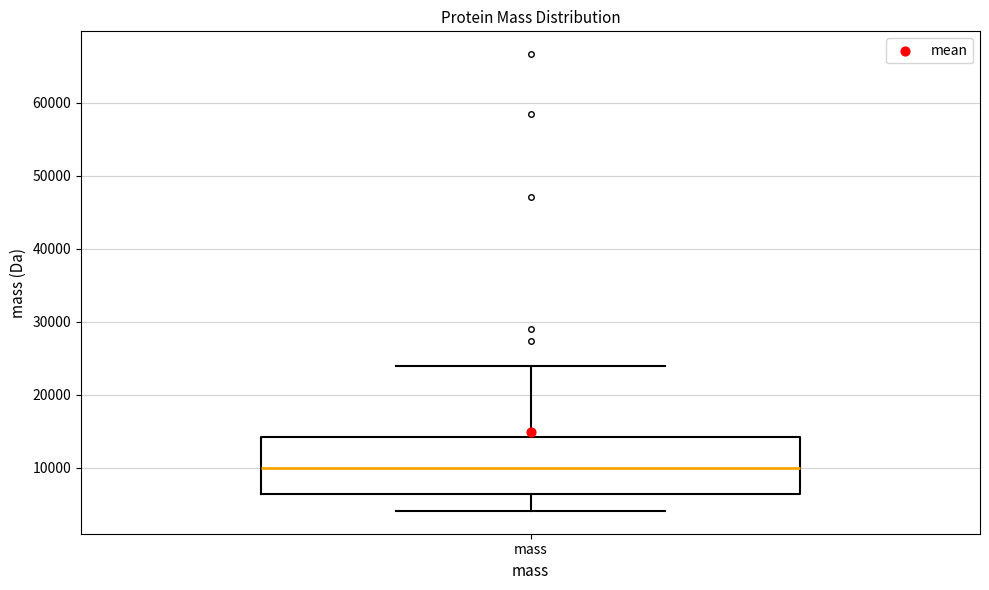

Transcribe this box plot: give where the median line is, the range the box spans, and where the two whiskers end, as read against the y-axis. The values are not printed on the chart, so give them approximately, as read against the axis.

median 10000, box 6000 to 14000, whiskers 4000 to 24000